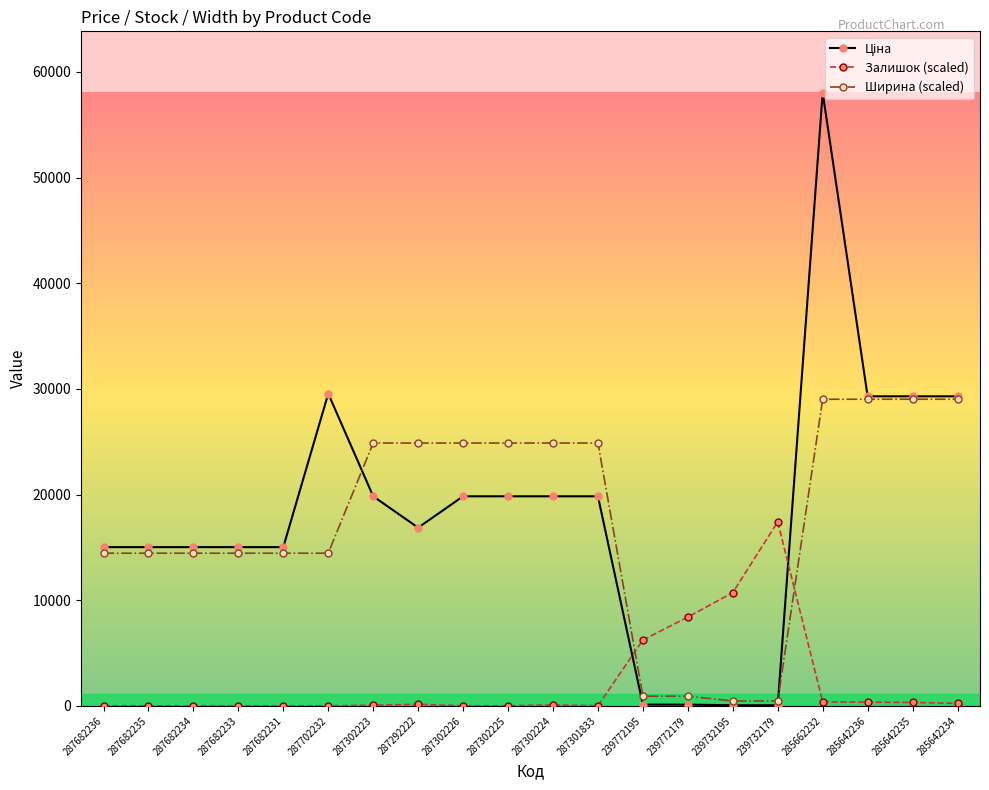

Which series changed the most between 287682236 and 287301833?

Ширина (scaled)